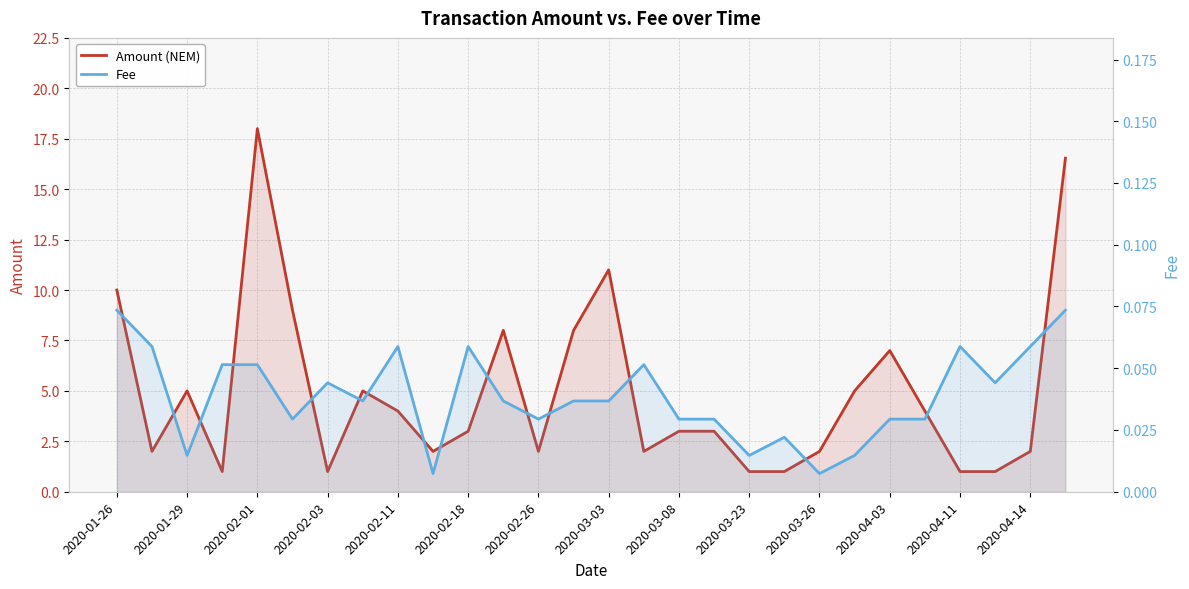

True or false: Fee and Amount (NEM) cross at least once.

False